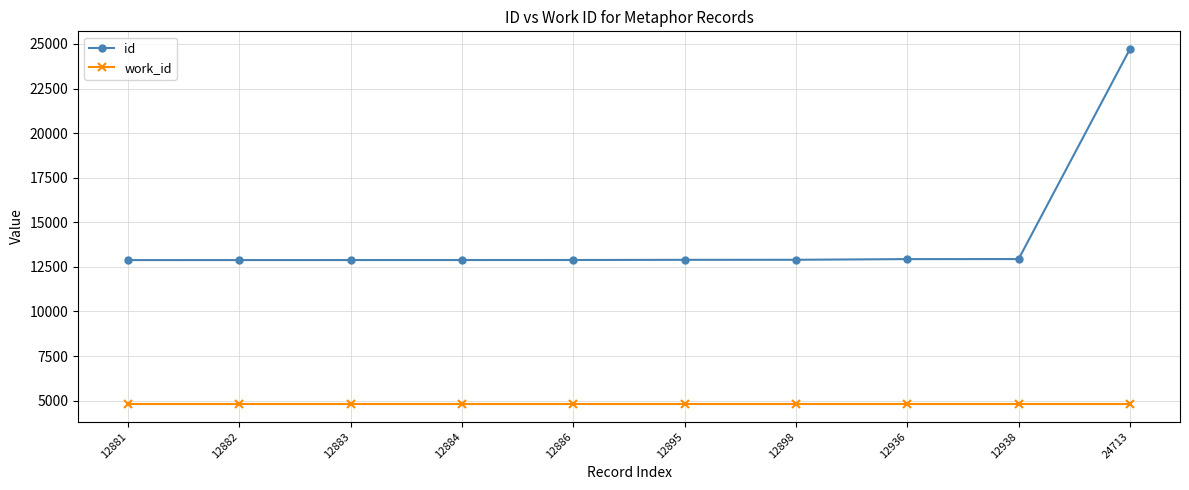

How many categories are shown in the chart?

10